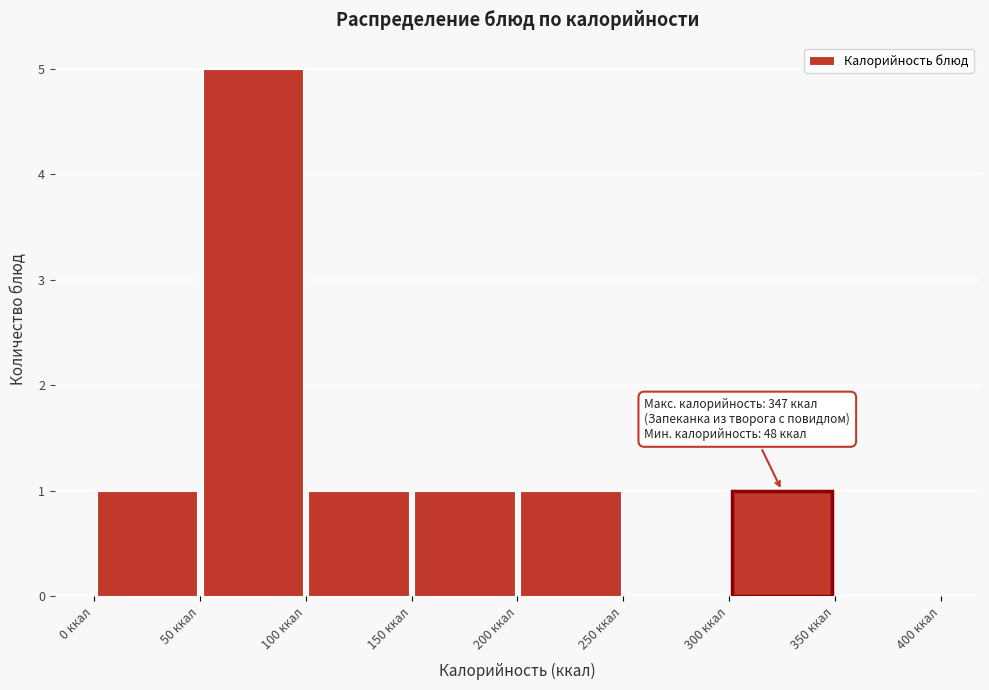

Over which range of the x-axis is the bar tallest?

50 to 100